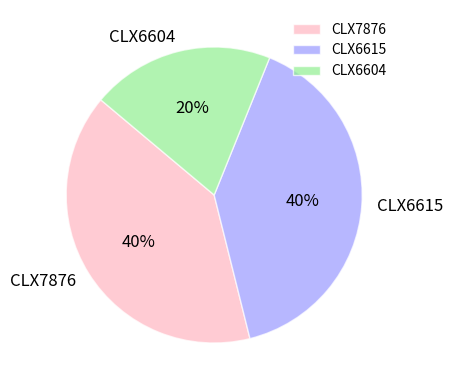

What percentage is the CLX6604 slice, to the nearest percent?

20%